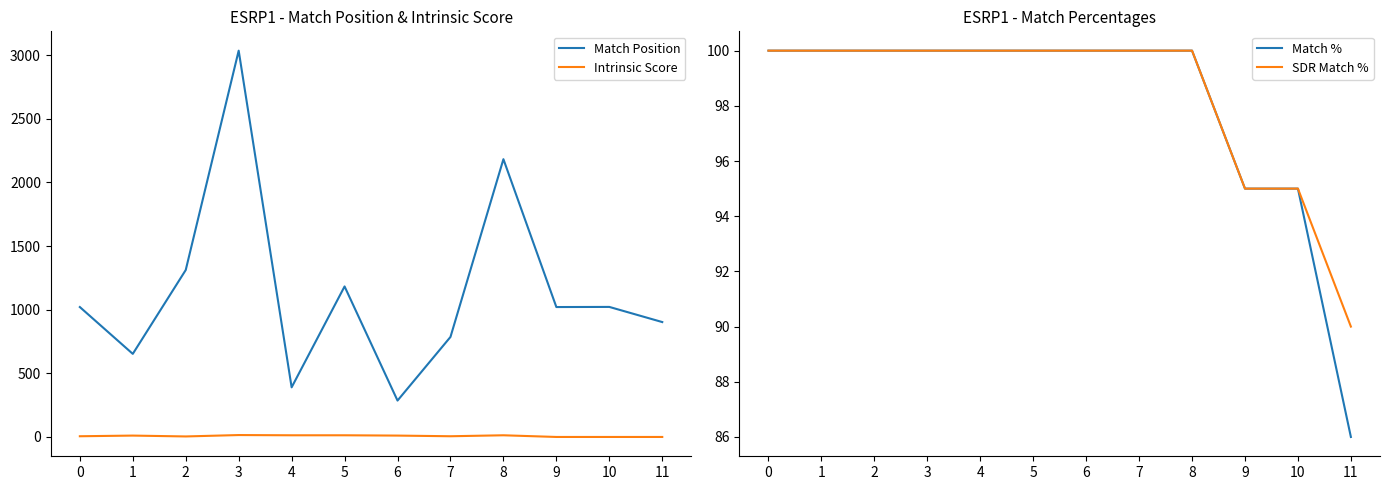

What is the difference between the SDR Match % values at 10 and 4?

5